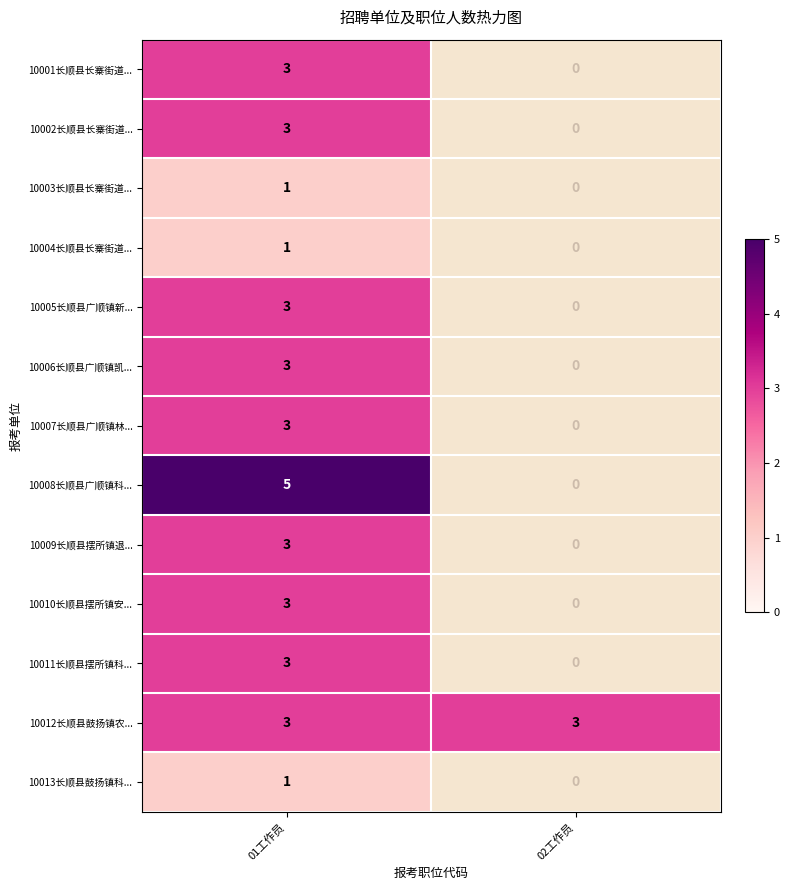

Is the value of 10007长顺县广顺镇林... at 01工作员 greater than the value of 10003长顺县长寨街道... at 01工作员?

Yes